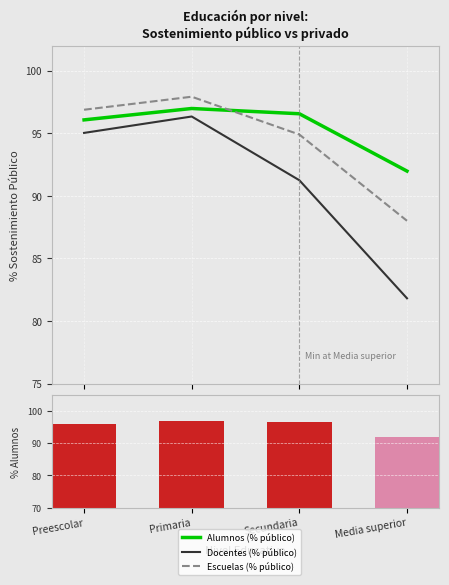

What are all the series names shown in the legend?

Alumnos (% público), Docentes (% público), Escuelas (% público), % Alumnos público